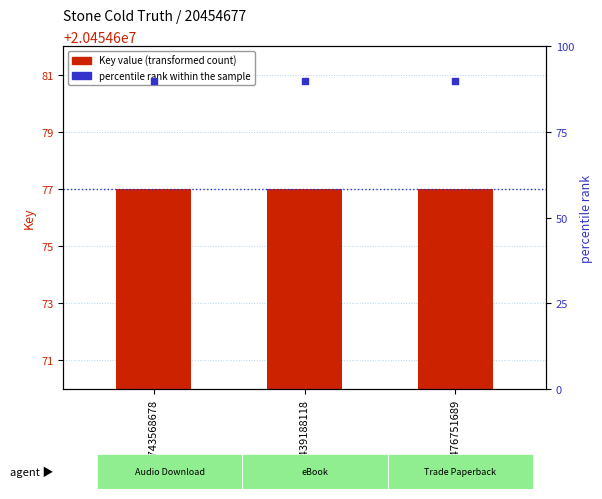

Which series has the largest total across all categories?

percentile rank within the sample